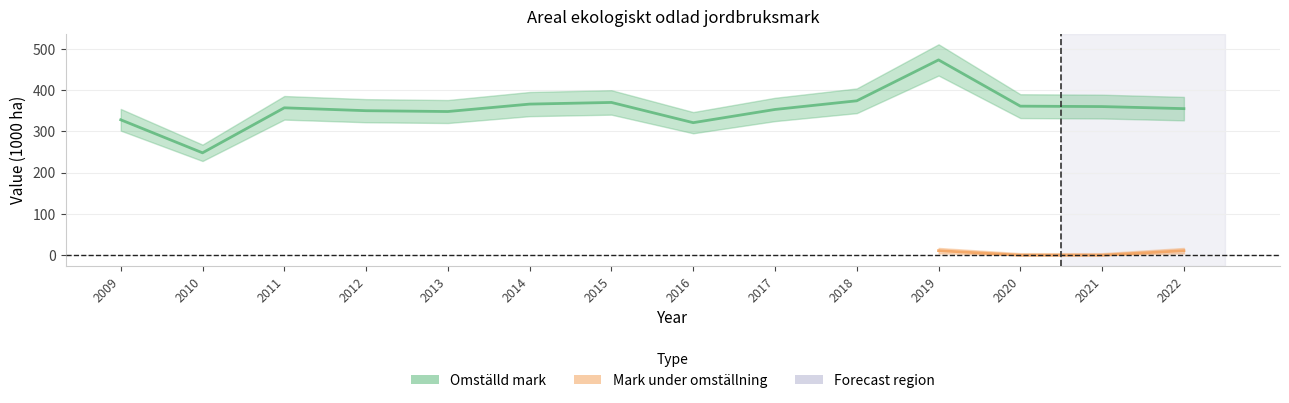

How many categories are shown in the chart?

14